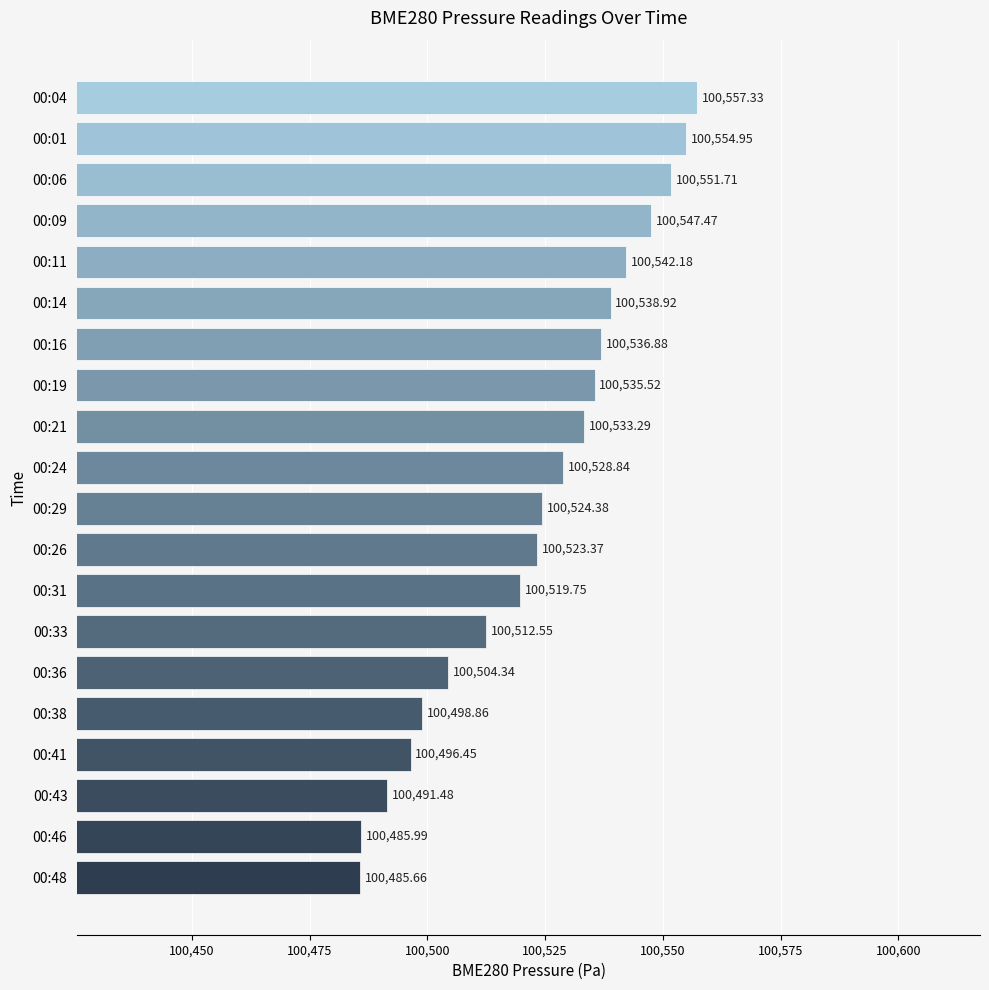

What is the sum of all values?

2010469.9